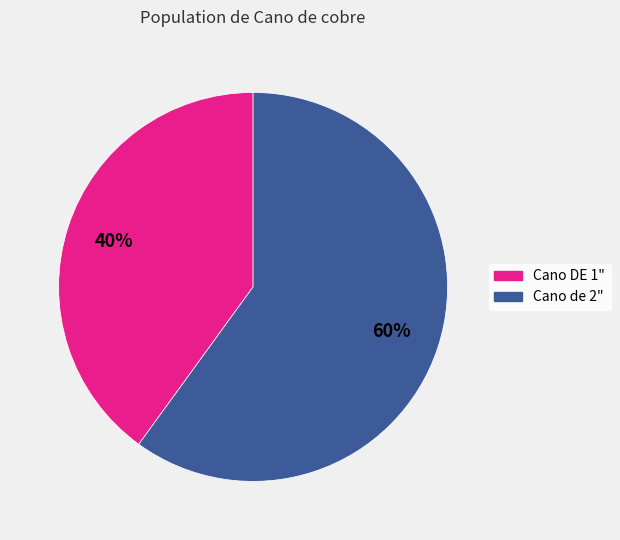

To the nearest percent, what is the average slice percentage?

50%